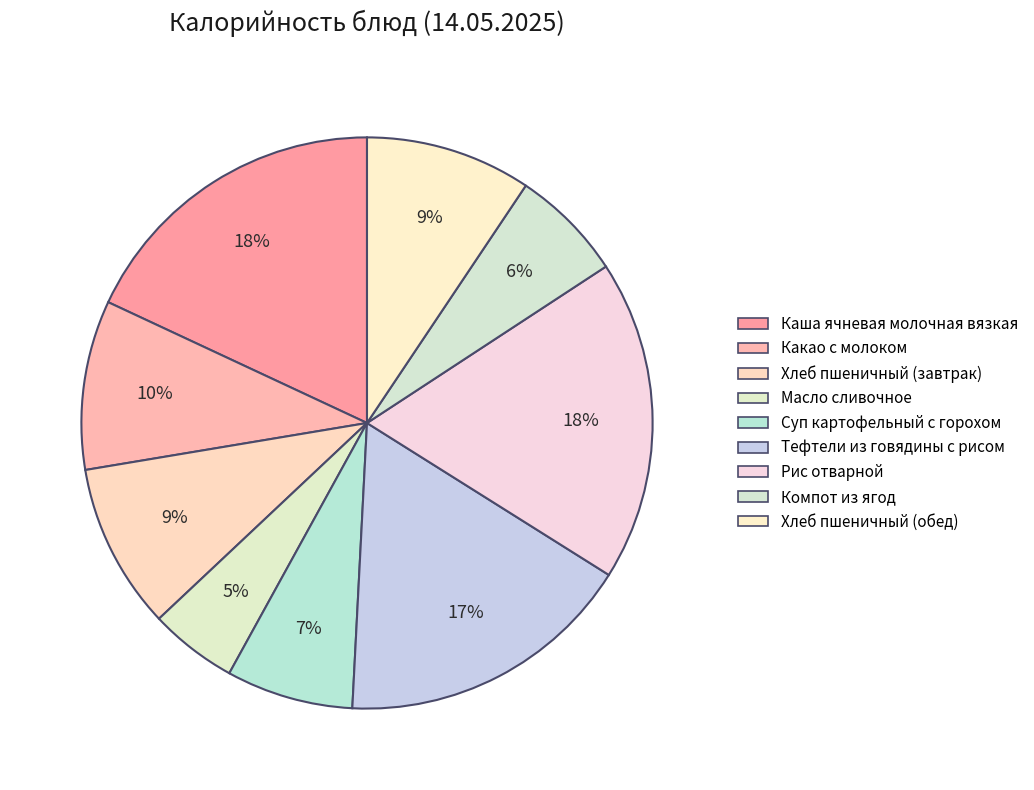

Does Тефтели из говядины с рисом represent more than half of the total?

No